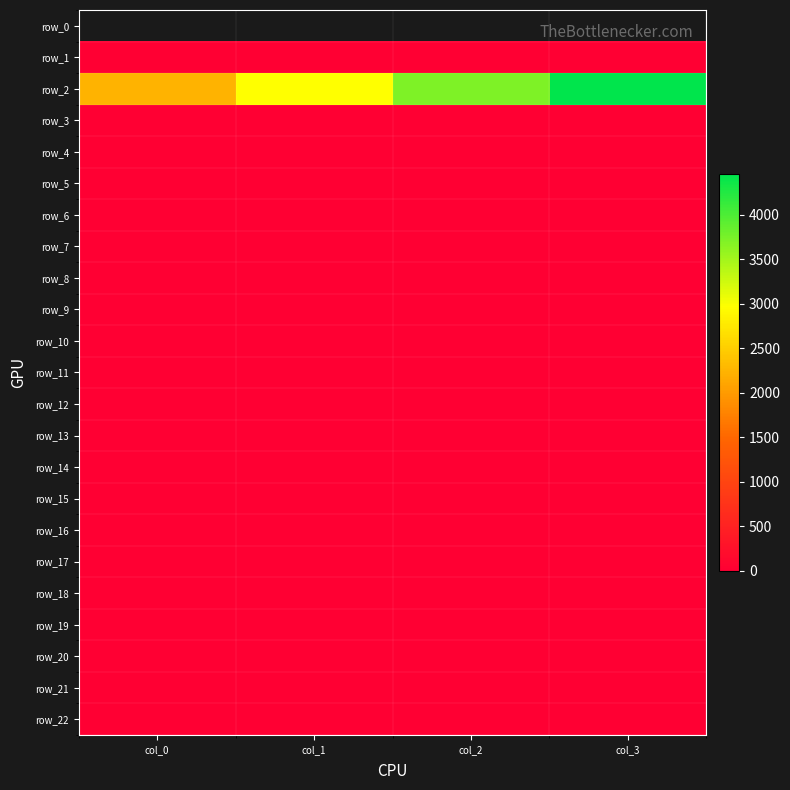

Which label corresponds to the largest value in the chart?

col_3